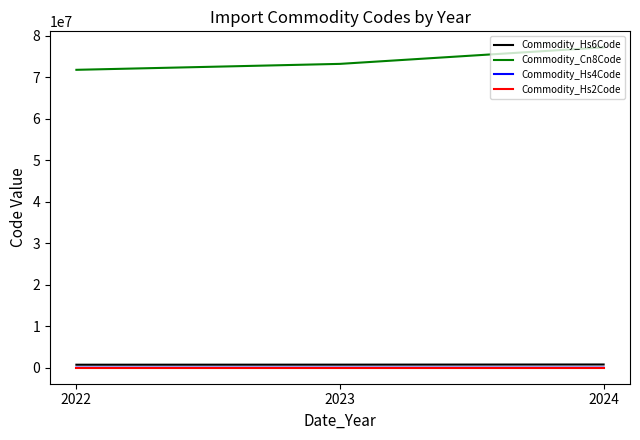

The Commodity_Hs2Code series shows 77.0 at 2024. True or false?

True